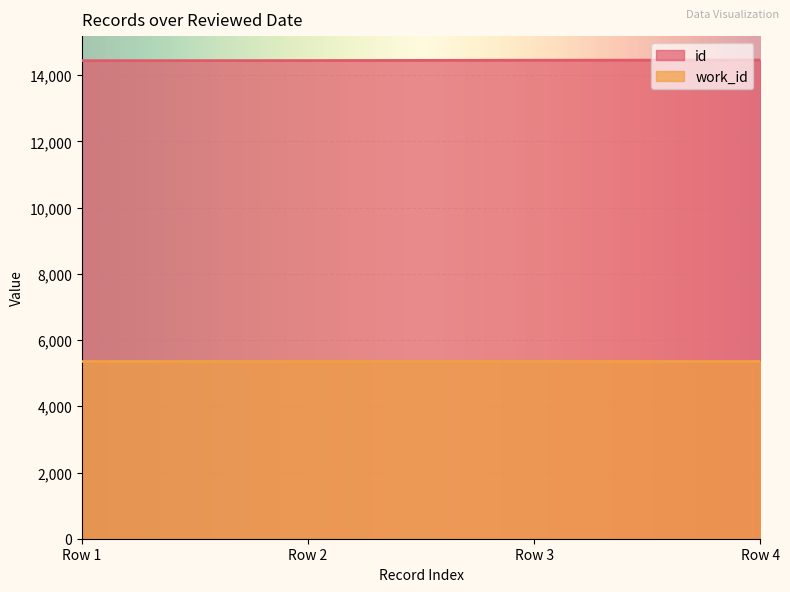

What is the spread (max minus min) of values at Row 2?

9076